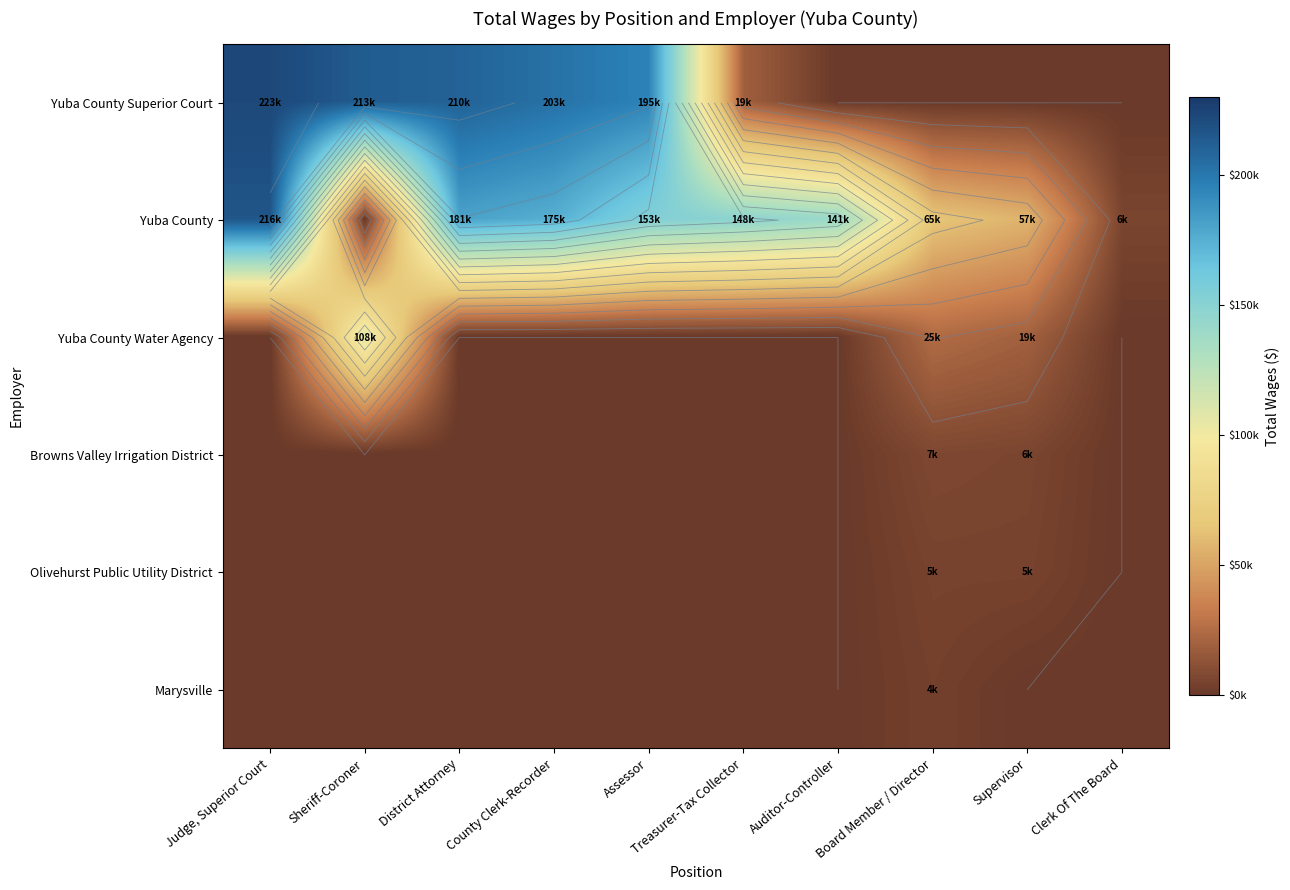

At Clerk Of The Board, list the series in order from smallest to largest.

Yuba County Superior Court, Yuba County Water Agency, Browns Valley Irrigation District, Olivehurst Public Utility District, Marysville, Yuba County